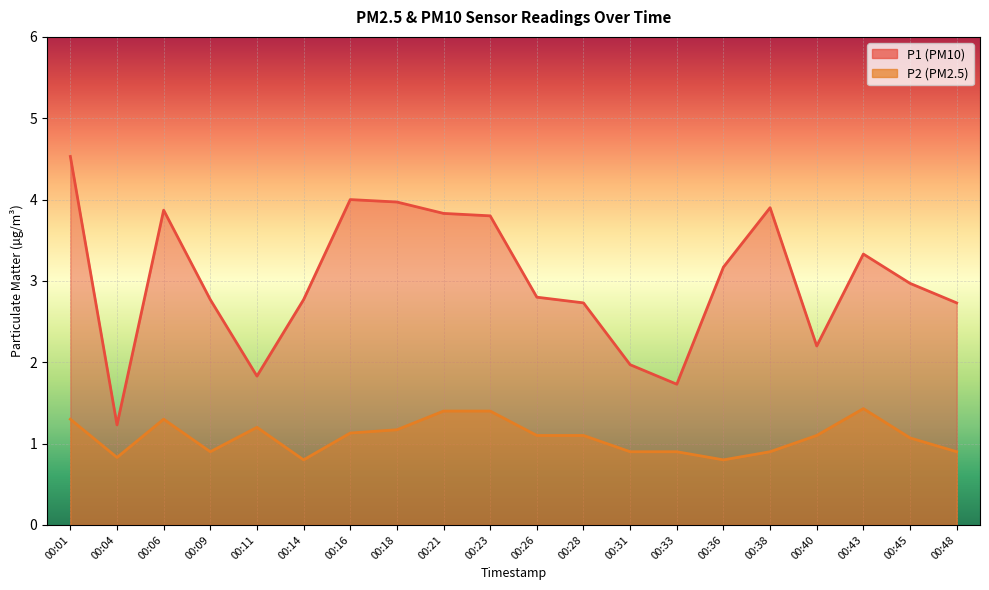

At which label does P2 reach its minimum?

00:14